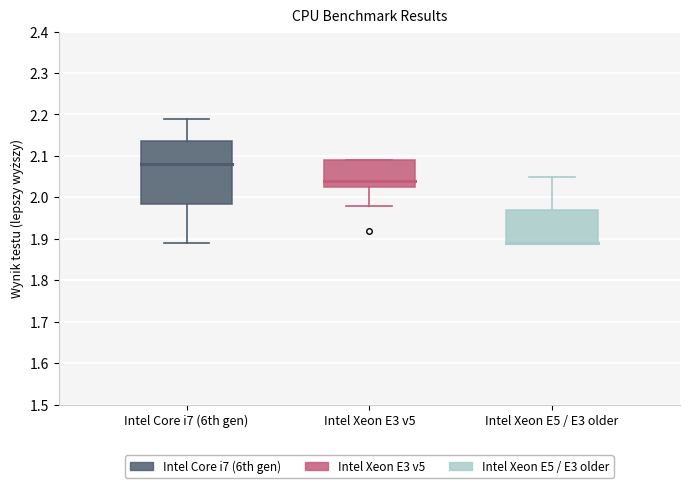

Which box is the tallest, from its lower edge to its upper edge?

Intel Core i7 (6th gen)